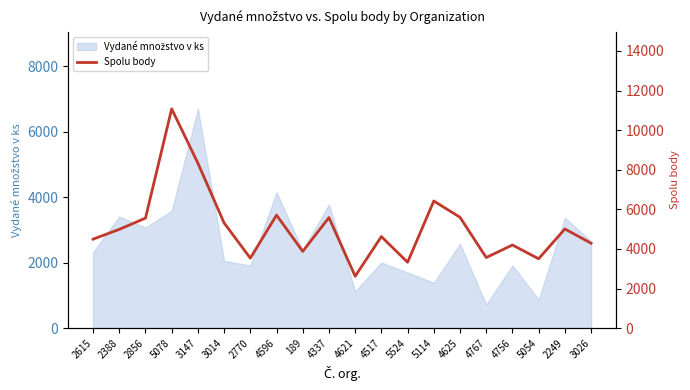

What is the change in value from 2388 to 4621?

-2367